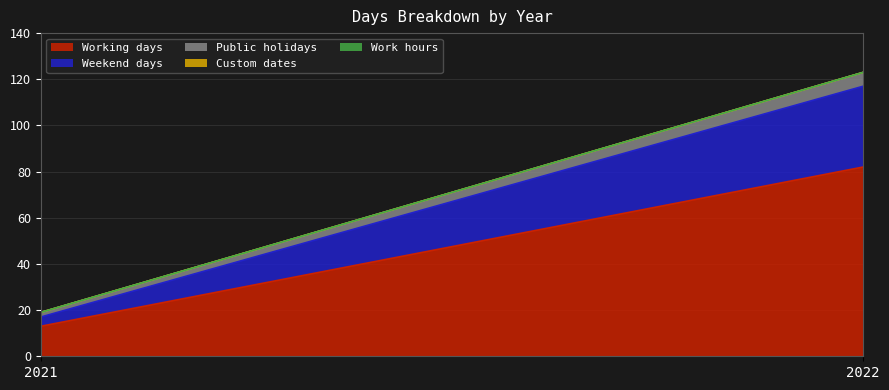

What is the difference between the highest and lowest values at 2022?

82